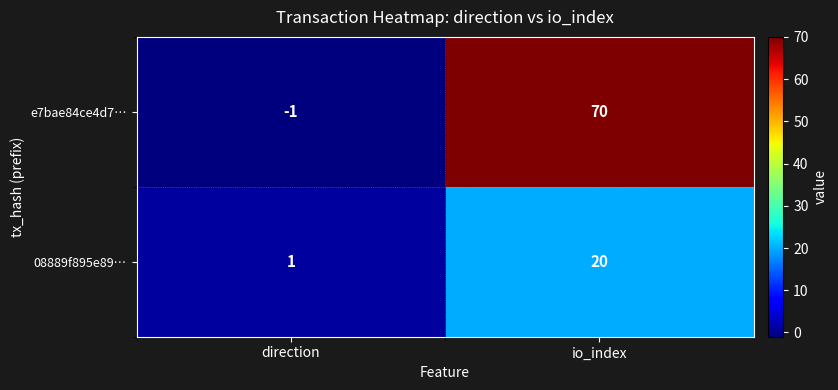

Between direction and io_index, which series saw the biggest shift?

e7bae84ce4d7…